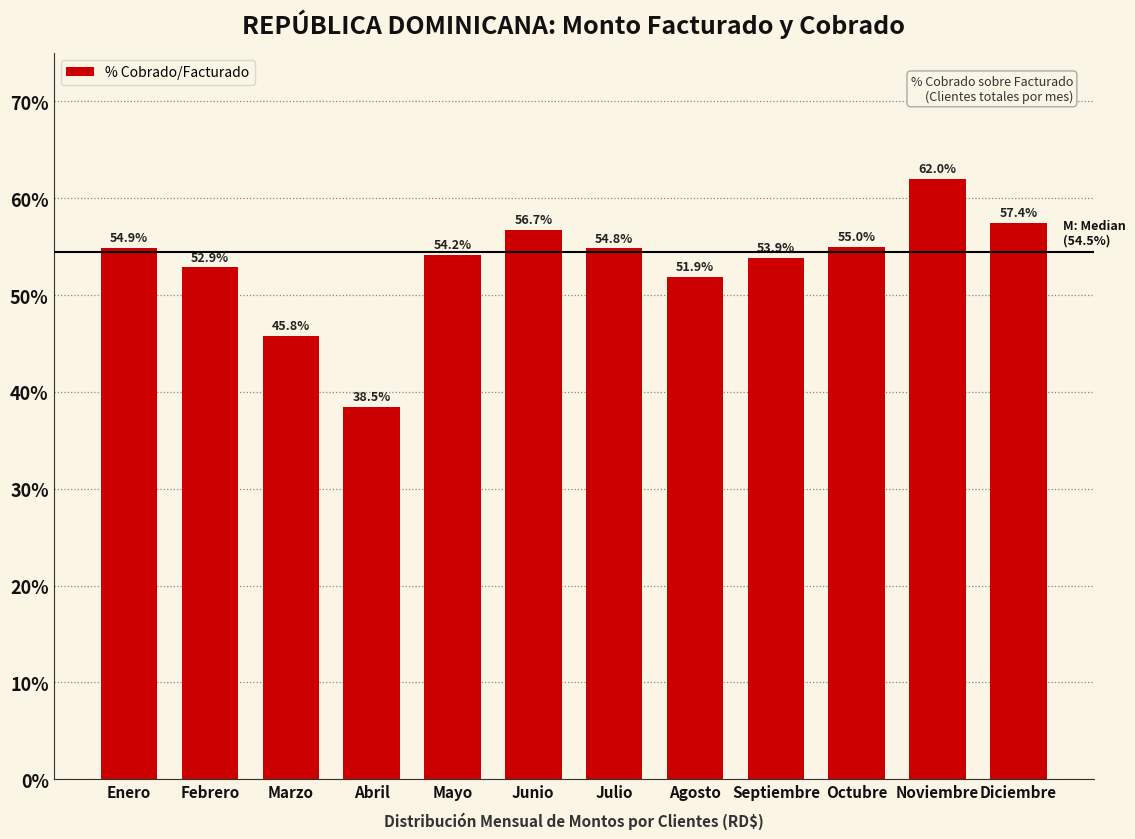

Reading left to right, extract all data points from this chart.

Enero=54.9	Febrero=52.9	Marzo=45.8	Abril=38.5	Mayo=54.2	Junio=56.7	Julio=54.8	Agosto=51.9	Septiembre=53.9	Octubre=55.0	Noviembre=62.0	Diciembre=57.4